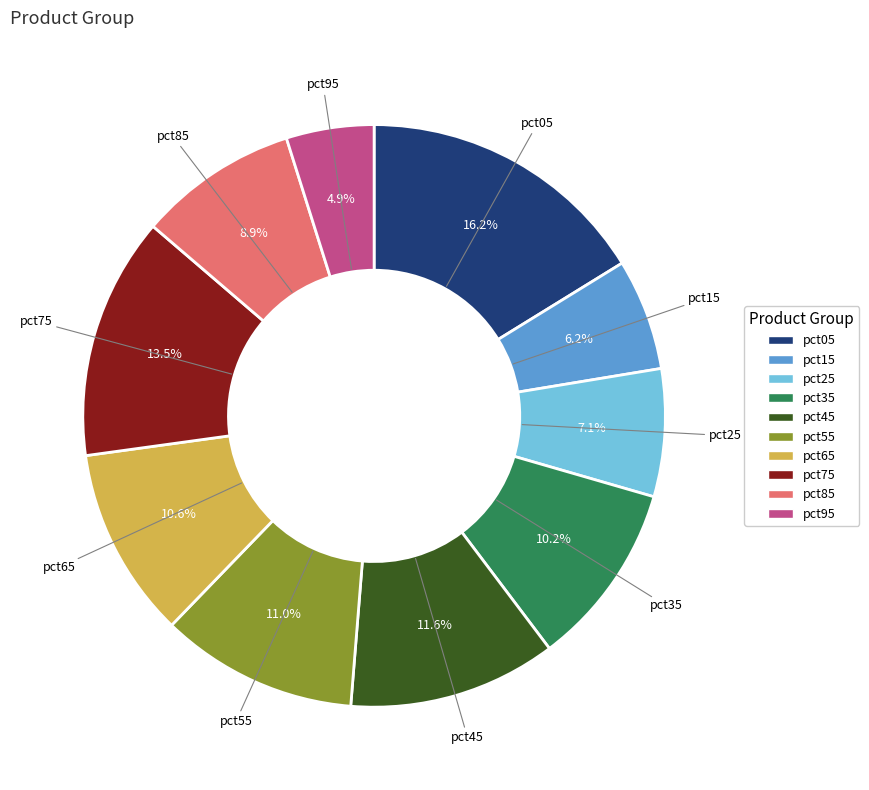

Is it true that pct95 is 5% of the pie?

True